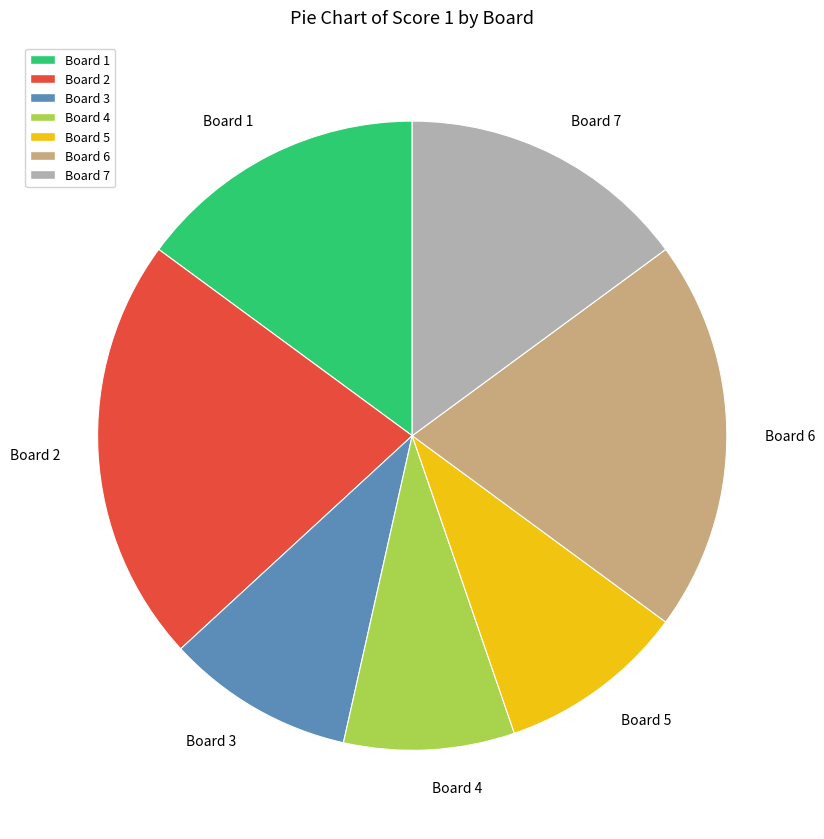

Combined, do Board 1 and Board 3 account for over 50%?

No